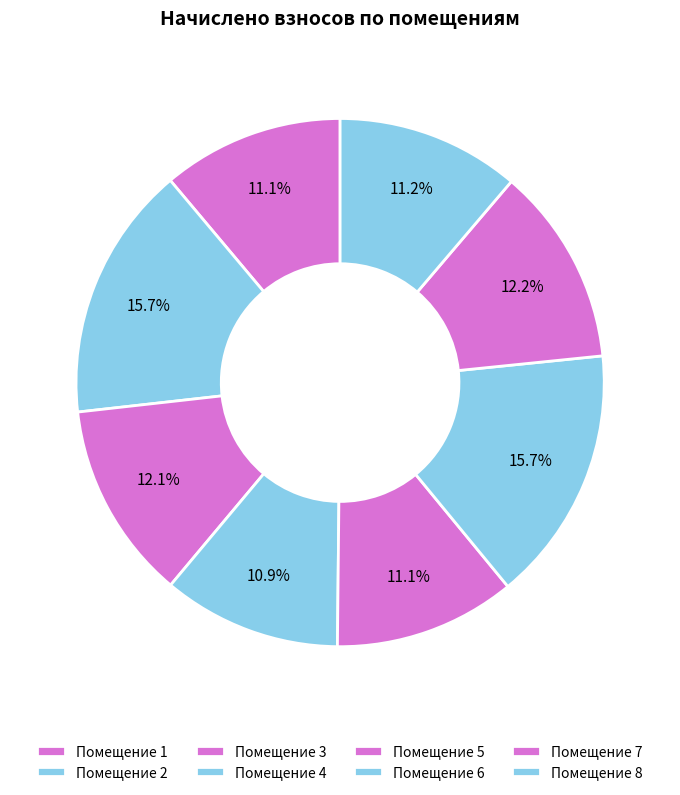

How many slices are in this pie chart?

8